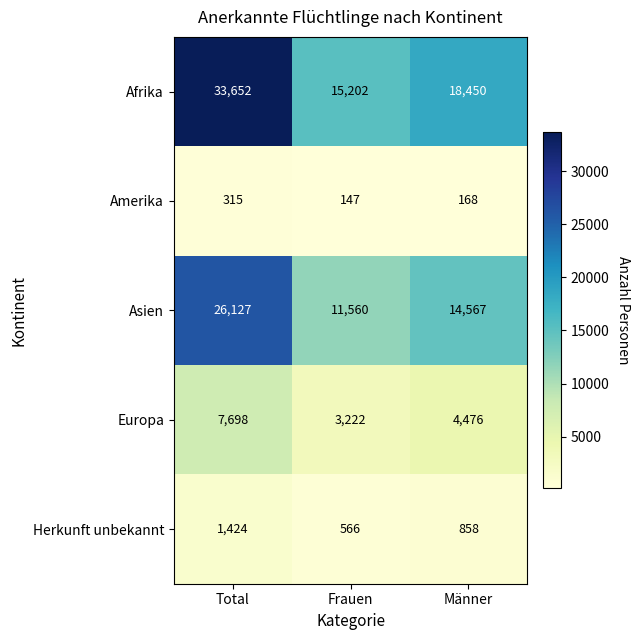

How many data points does each series have?

3